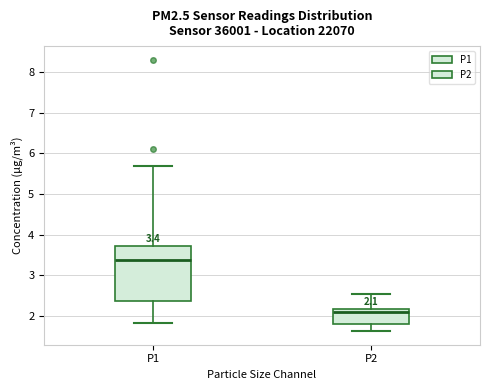

Which box is the tallest, from its lower edge to its upper edge?

P1